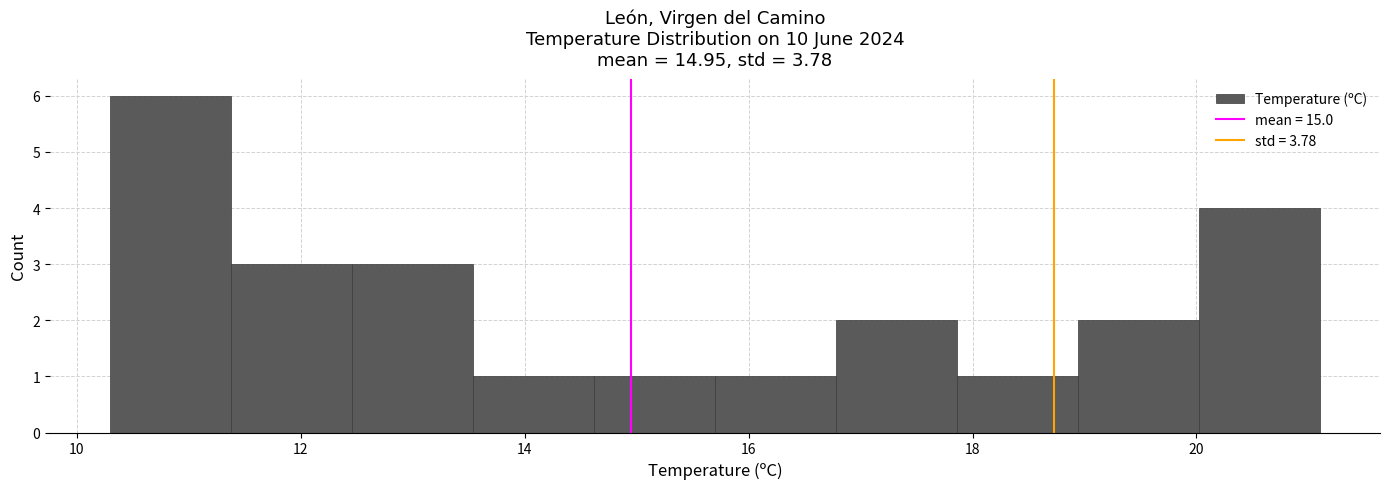

Reading left to right, list every bar in this chart as the range it spans on the x-axis followed by its height. Neither the bar edges nor the heights are printed on the chart, so give them approximately, as read against the axes.

10.30 to 11.38: 6
11.38 to 12.46: 3
12.46 to 13.54: 3
13.54 to 14.62: 1
14.62 to 15.70: 1
15.70 to 16.78: 1
16.78 to 17.86: 2
17.86 to 18.94: 1
18.94 to 20.02: 2
20.02 to 21.10: 4